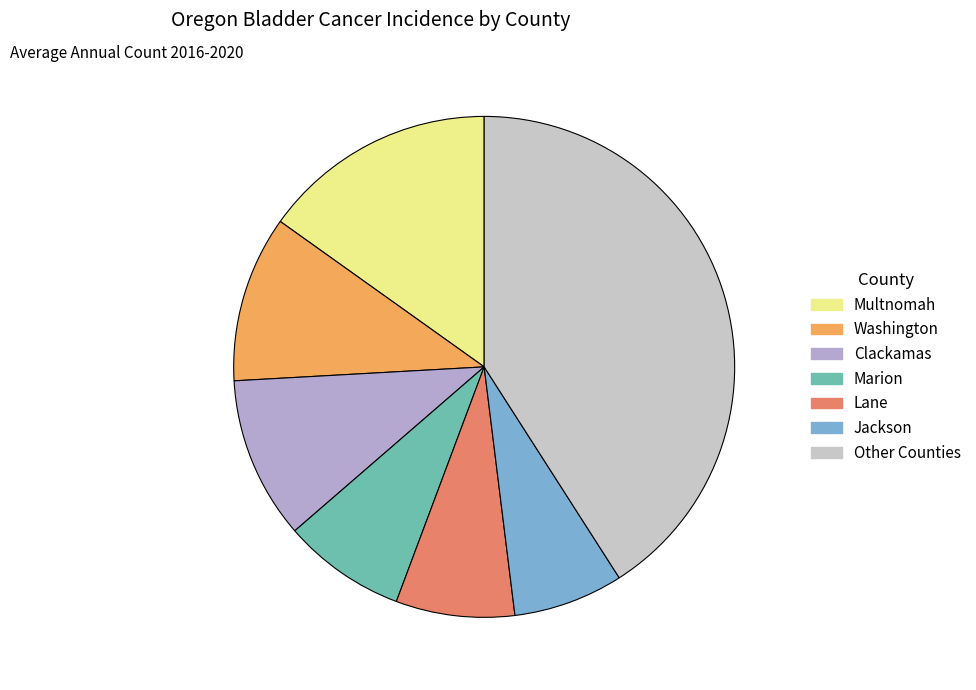

How many segments does this pie chart have?

7